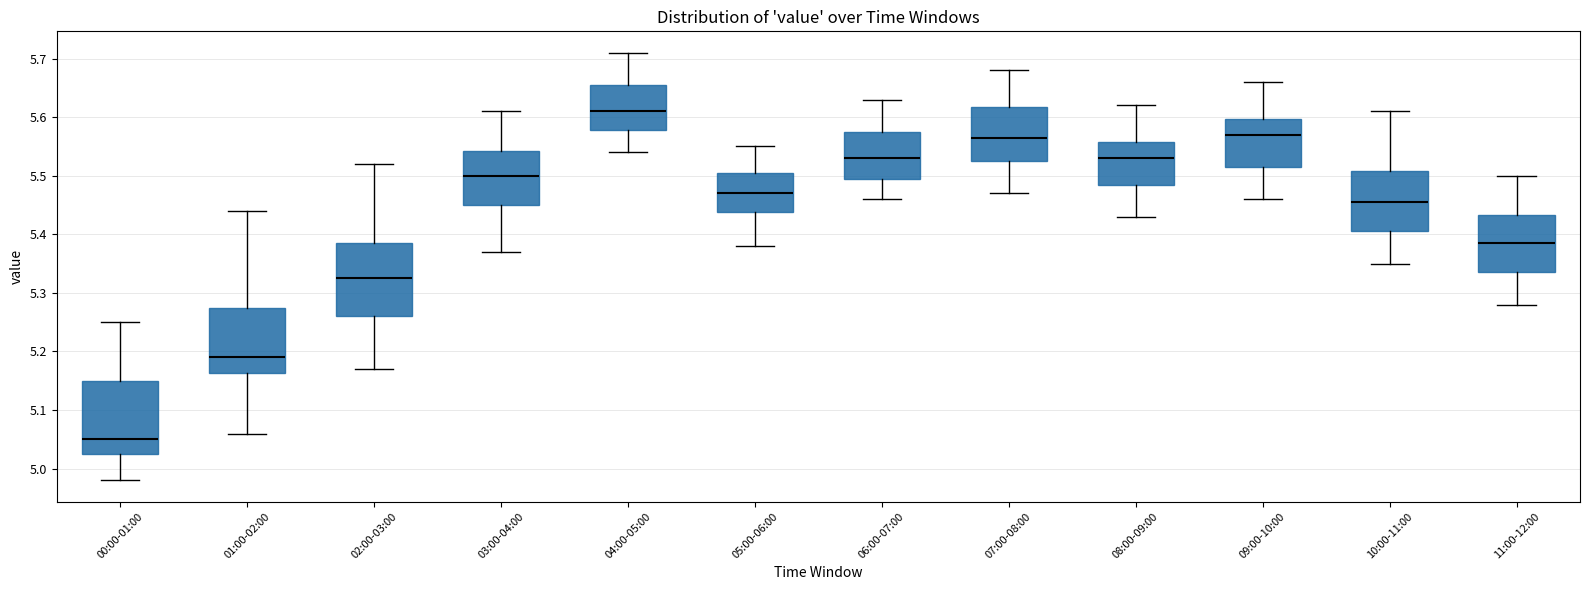

Where does the median line of the box for 01:00-02:00 sit on the y-axis? The values are not printed on the chart, so give them approximately, as read against the axis.

5.19